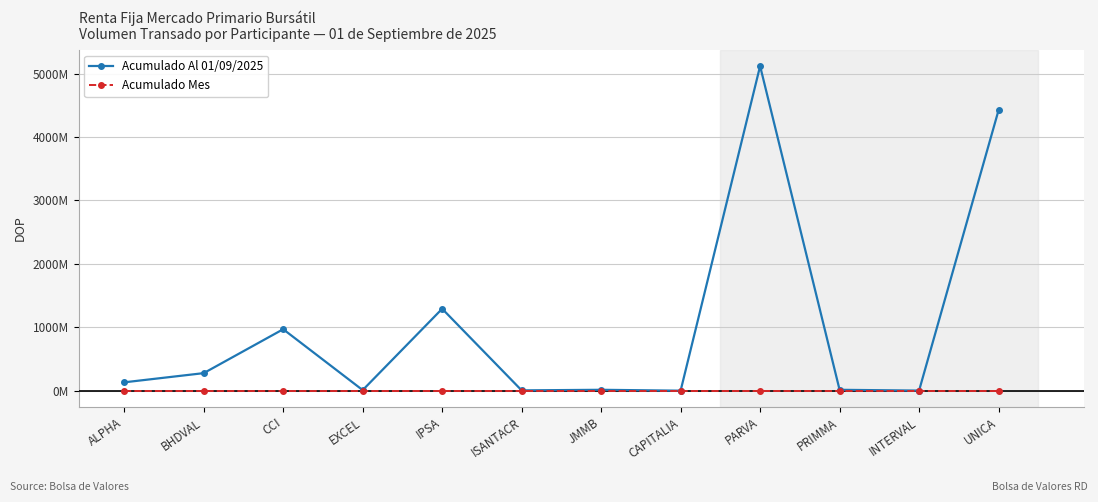

The value of Acumulado Al 01/09/2025 at CAPITALIA is 516557.6. True or false?

False